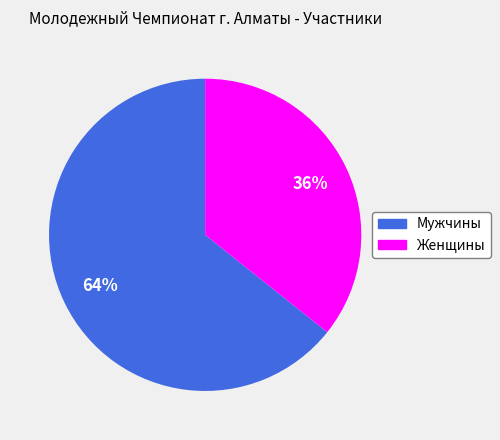

What percentage is the Мужчины slice, to the nearest percent?

64%